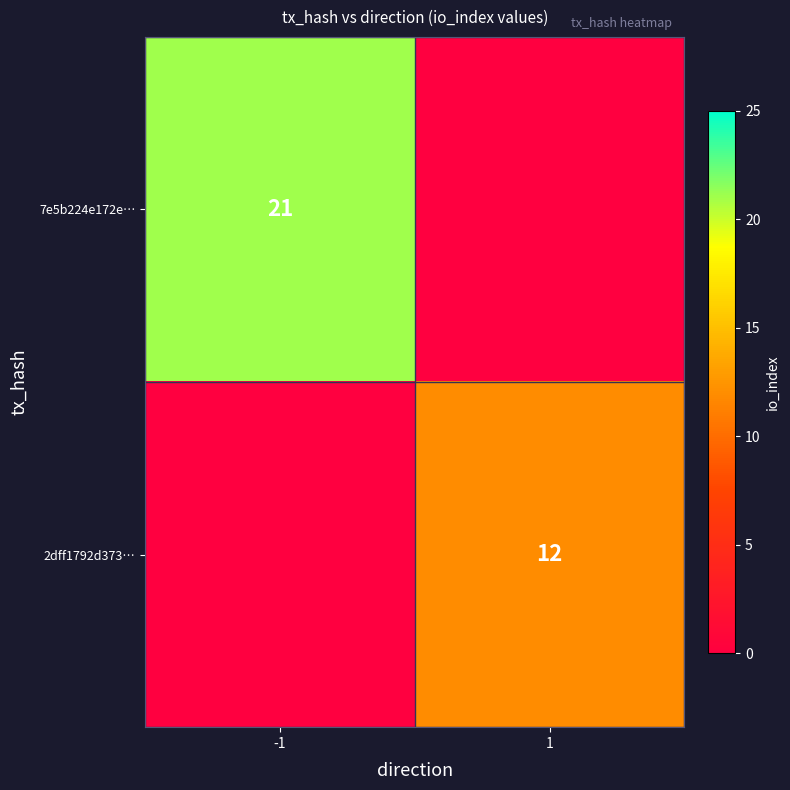

Is it true that 2dff1792d373… equals 19 at 1?

False